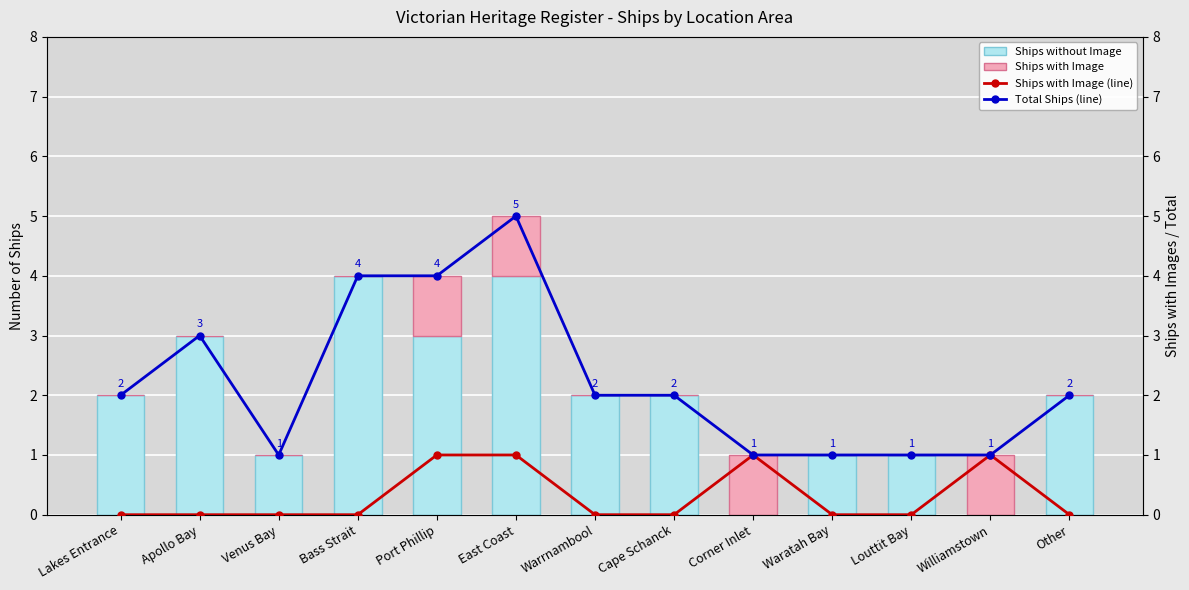

Rank the categories by Ships with Image (line) value from lowest to highest.

Lakes Entrance, Apollo Bay, Venus Bay, Bass Strait, Warrnambool, Cape Schanck, Waratah Bay, Louttit Bay, Other, Port Phillip, East Coast, Corner Inlet, Williamstown